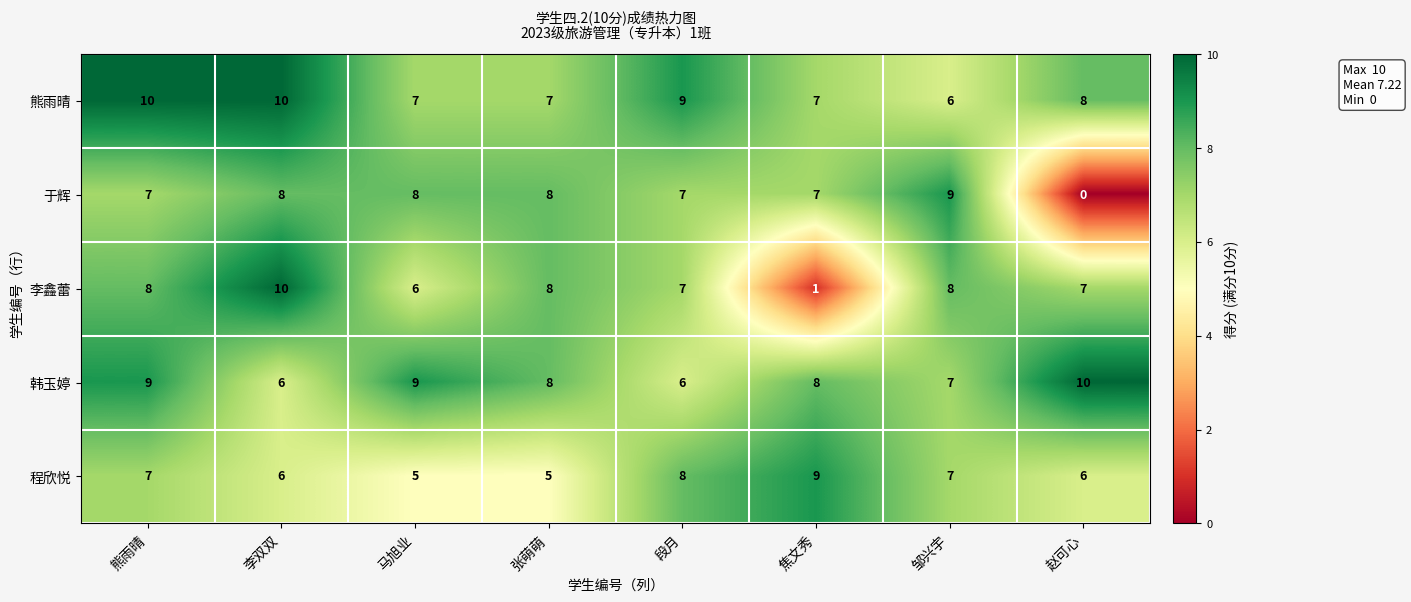

What is the greatest value displayed?

10